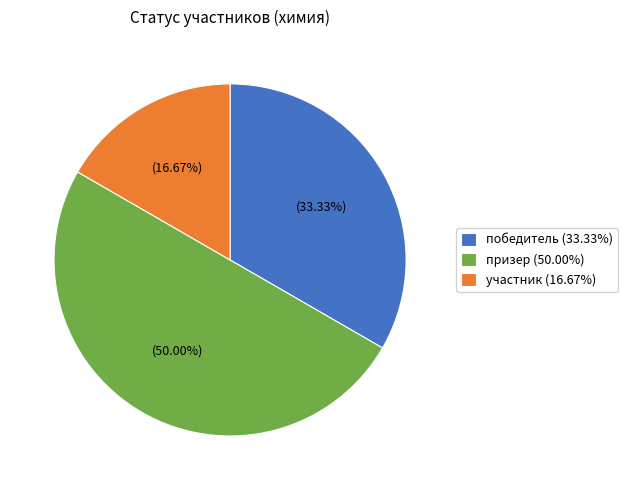

What is the ratio of the value at участник (16.67%) to the value at призер (50.00%)?

0.3